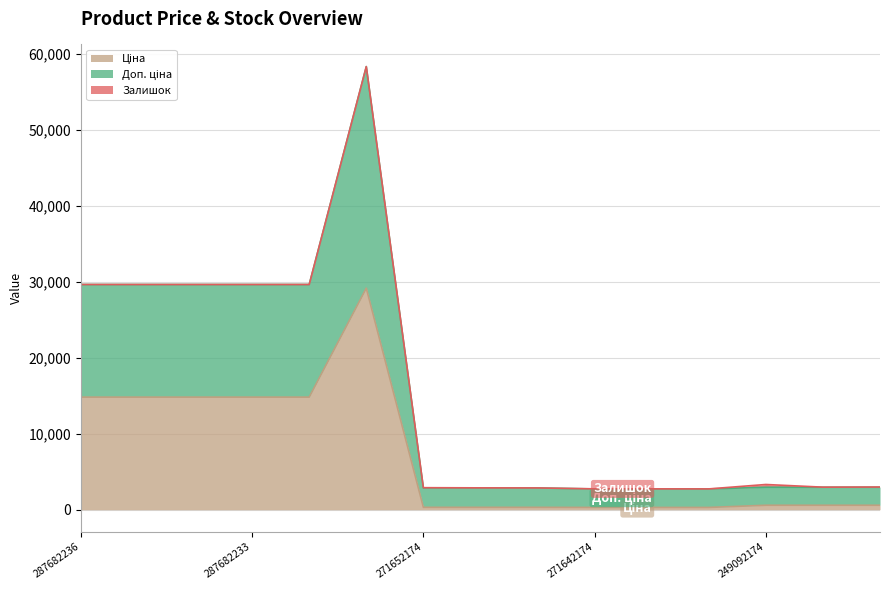

What is the total value across all series at 287682236?

29635.2